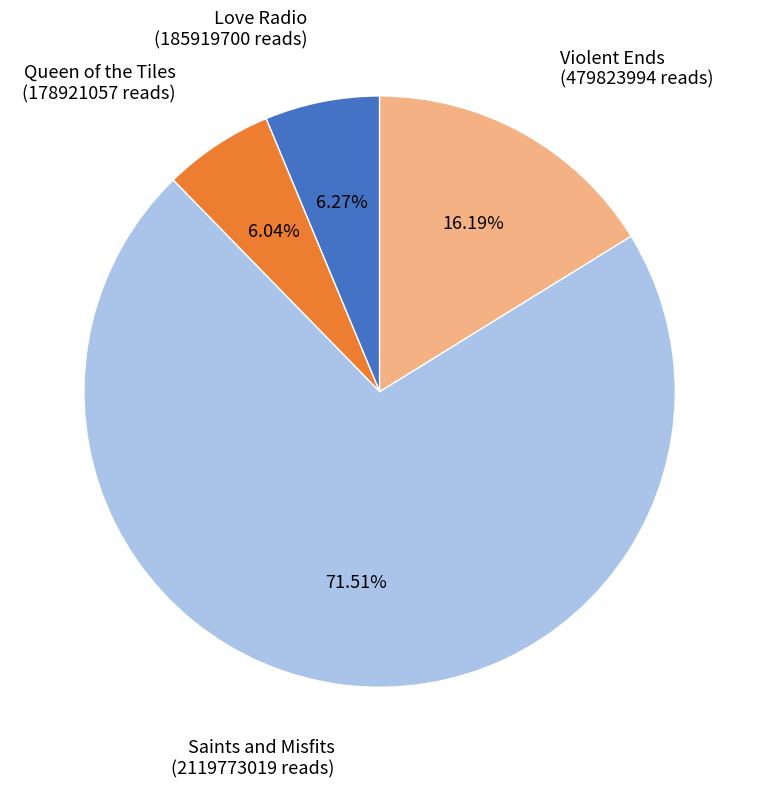

What percentage is the Violent Ends slice, to the nearest percent?

16%